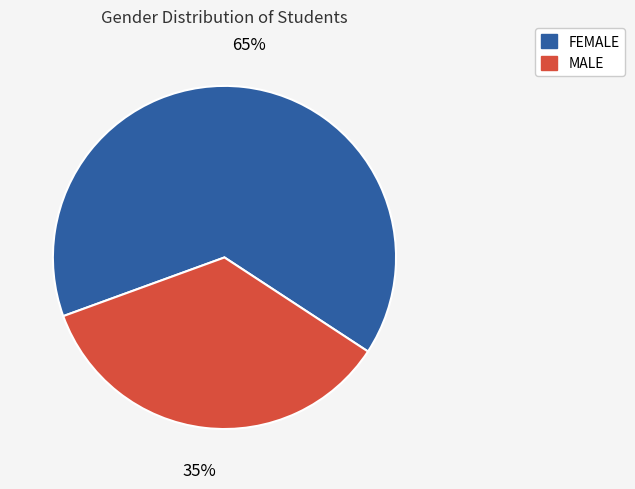

Rank the categories by value from highest to lowest.

FEMALE, MALE